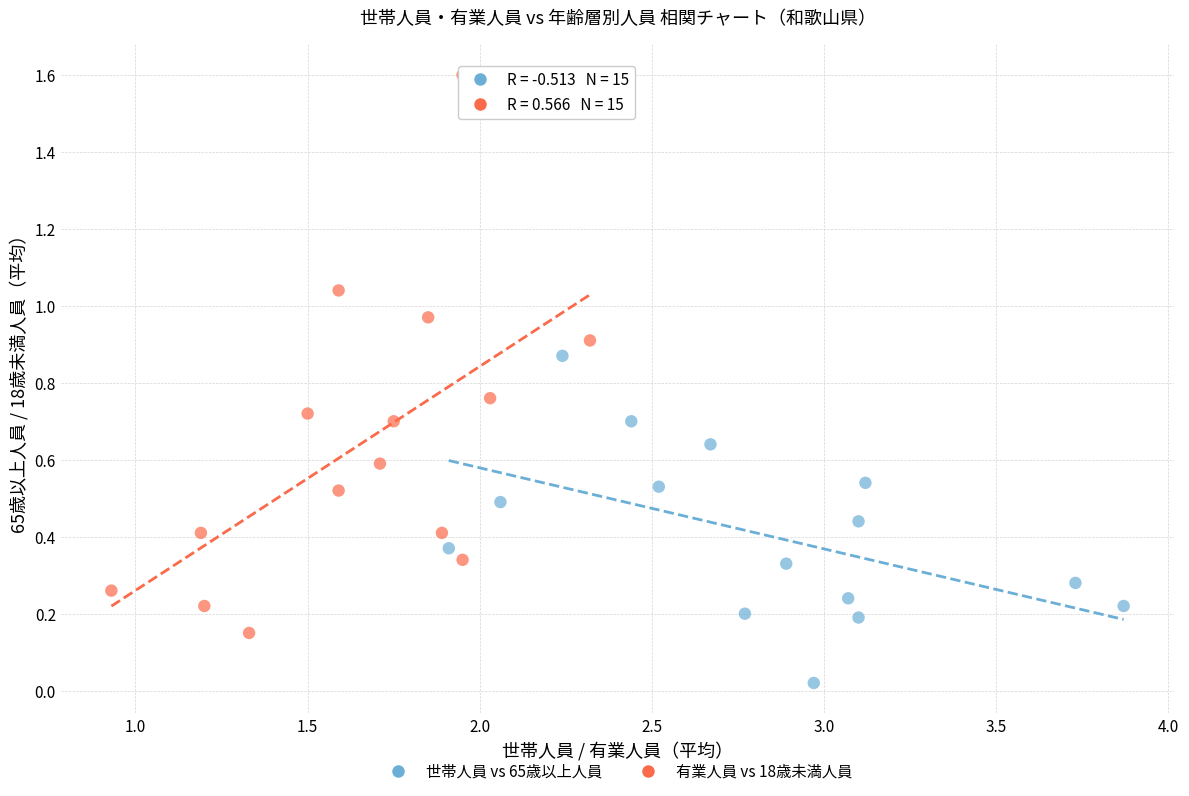

Which series reaches the minimum Y coordinate?

世帯人員 vs 65歳以上人員